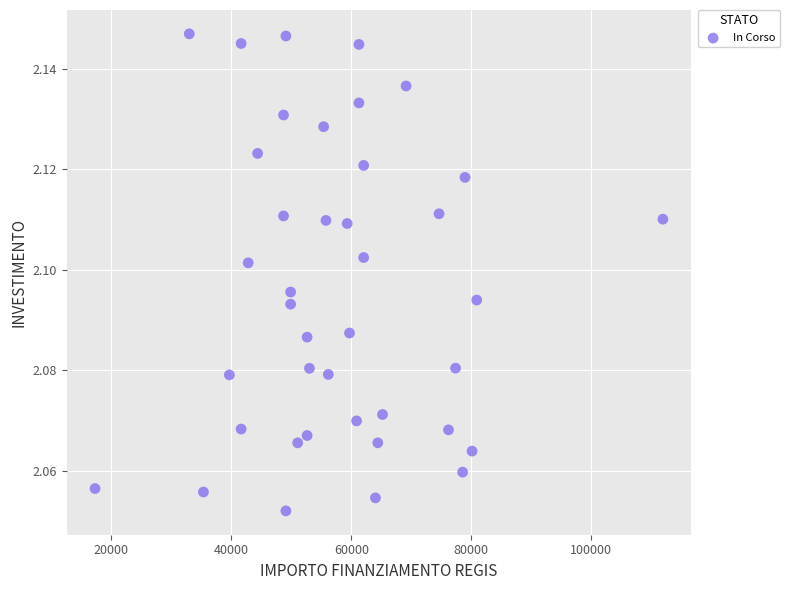

What is the range of X values (max minus min)?

94665.7